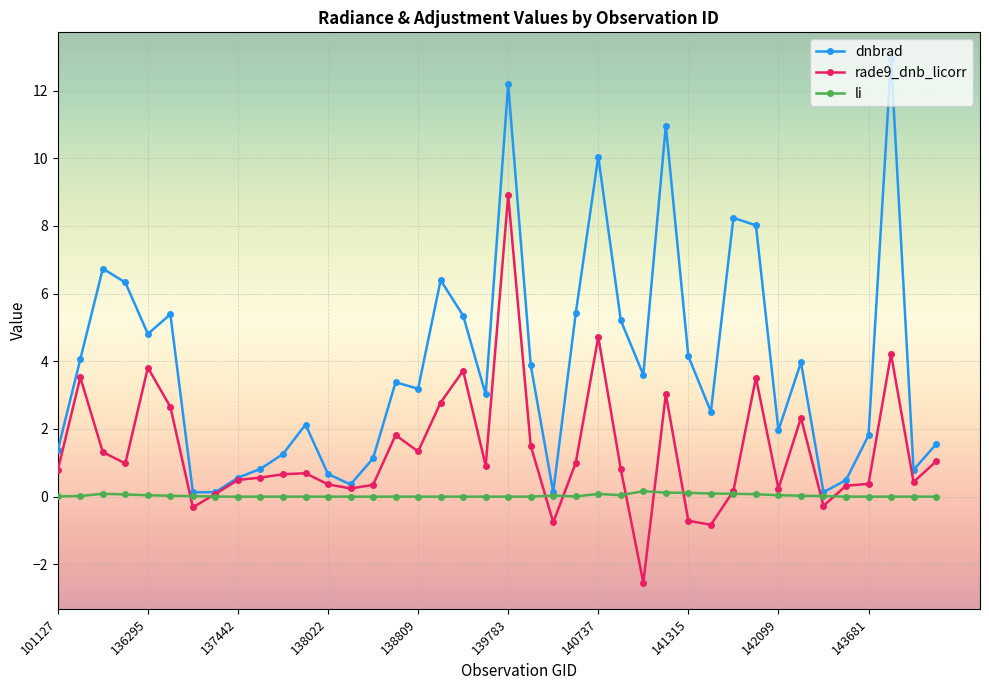

How many times do rade9_dnb_licorr and li cross each other?

10